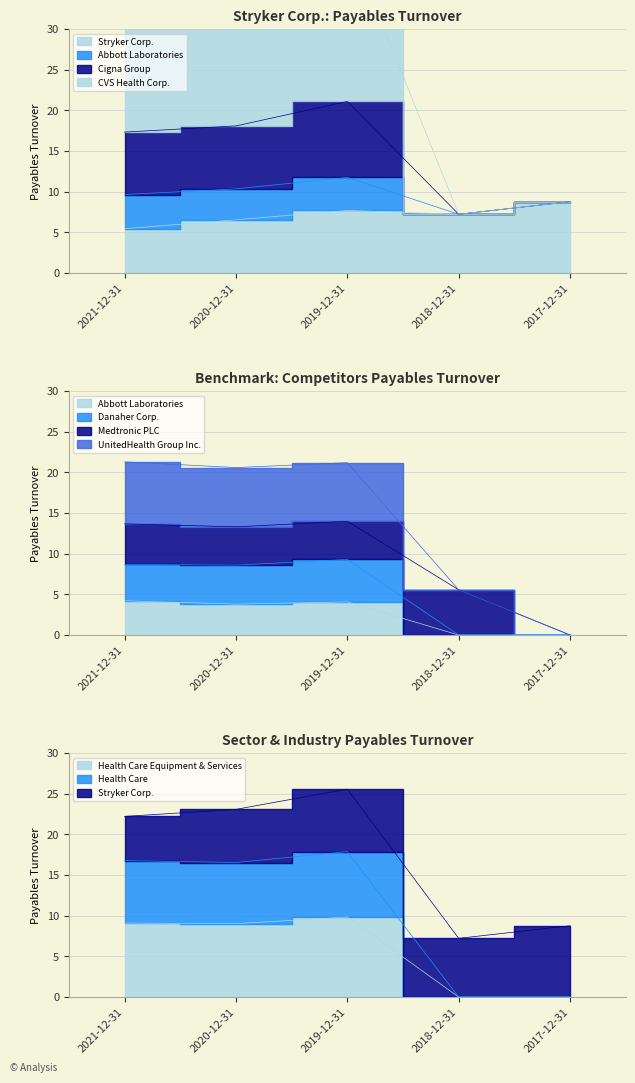

True or false: Cigna Group and Stryker Corp. intersect in this chart.

False